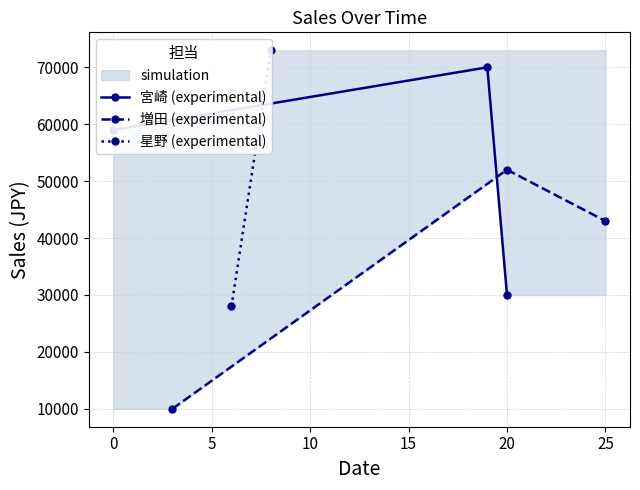

Is it true that 宮崎 (experimental) equals 100791 at 0?

False